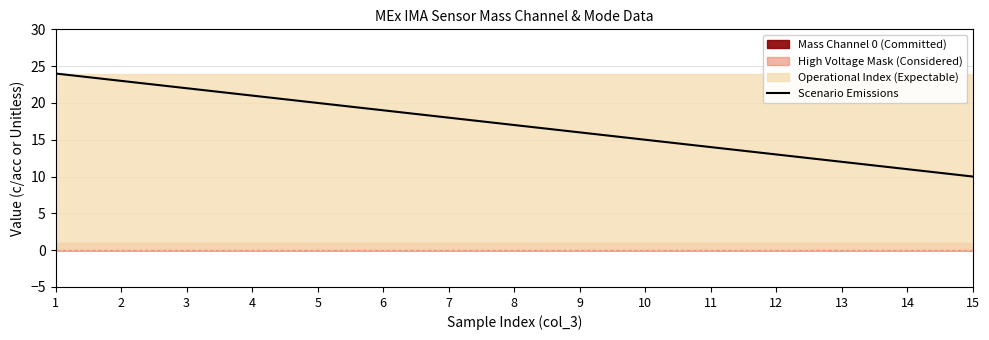

What is the smallest value displayed?

10